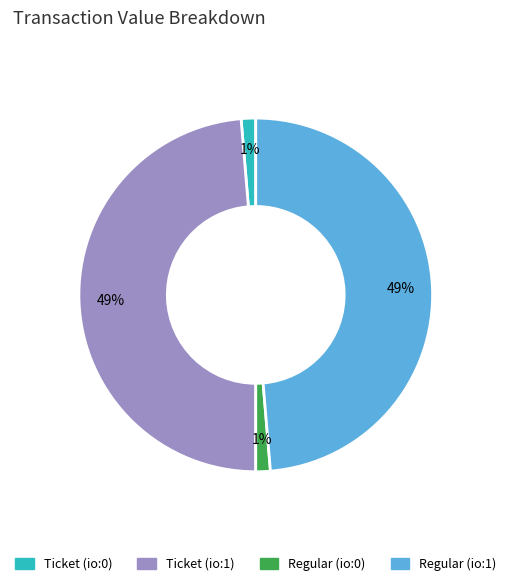

To the nearest percent, what is the average slice percentage?

25%